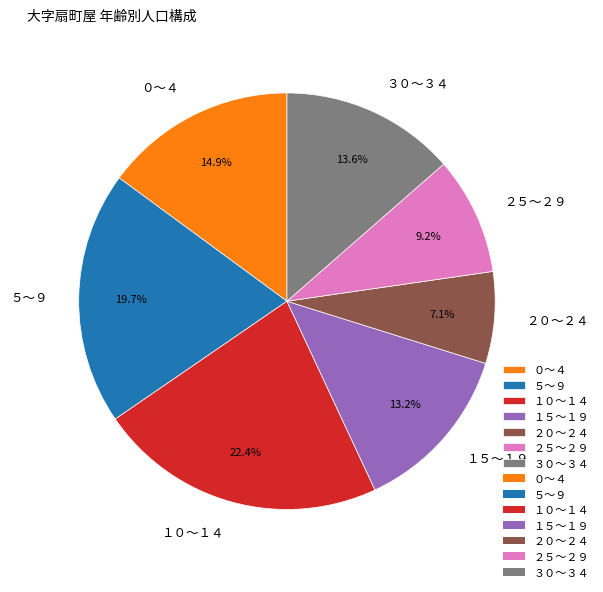

Which category has the smallest portion of the pie?

２０～２４